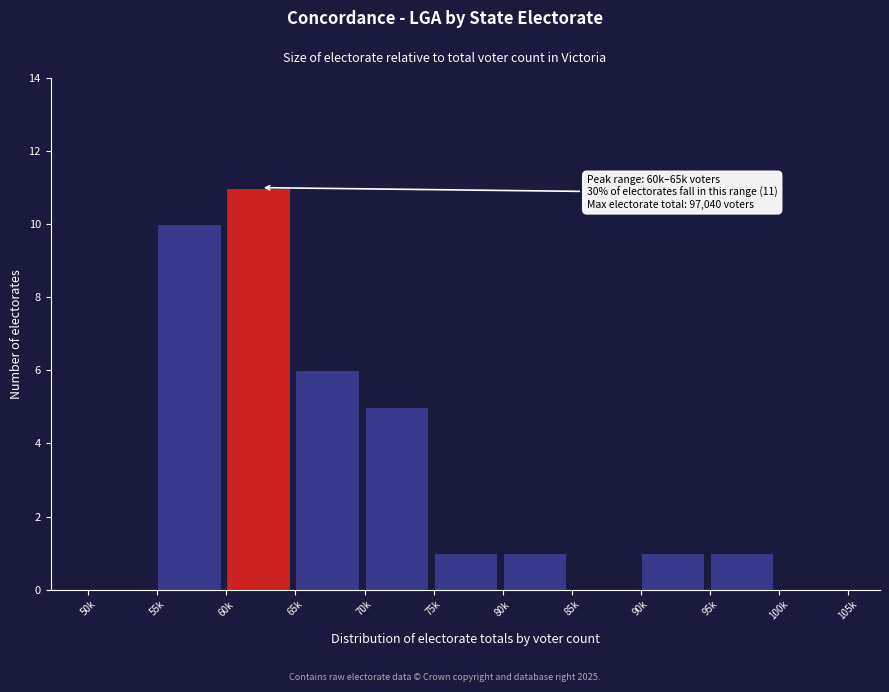

Reading left to right, extract all data points from this chart.

50k=0	55k=10	60k=11	65k=6	70k=5	75k=1	80k=1	85k=0	90k=1	95k=1	100k=0